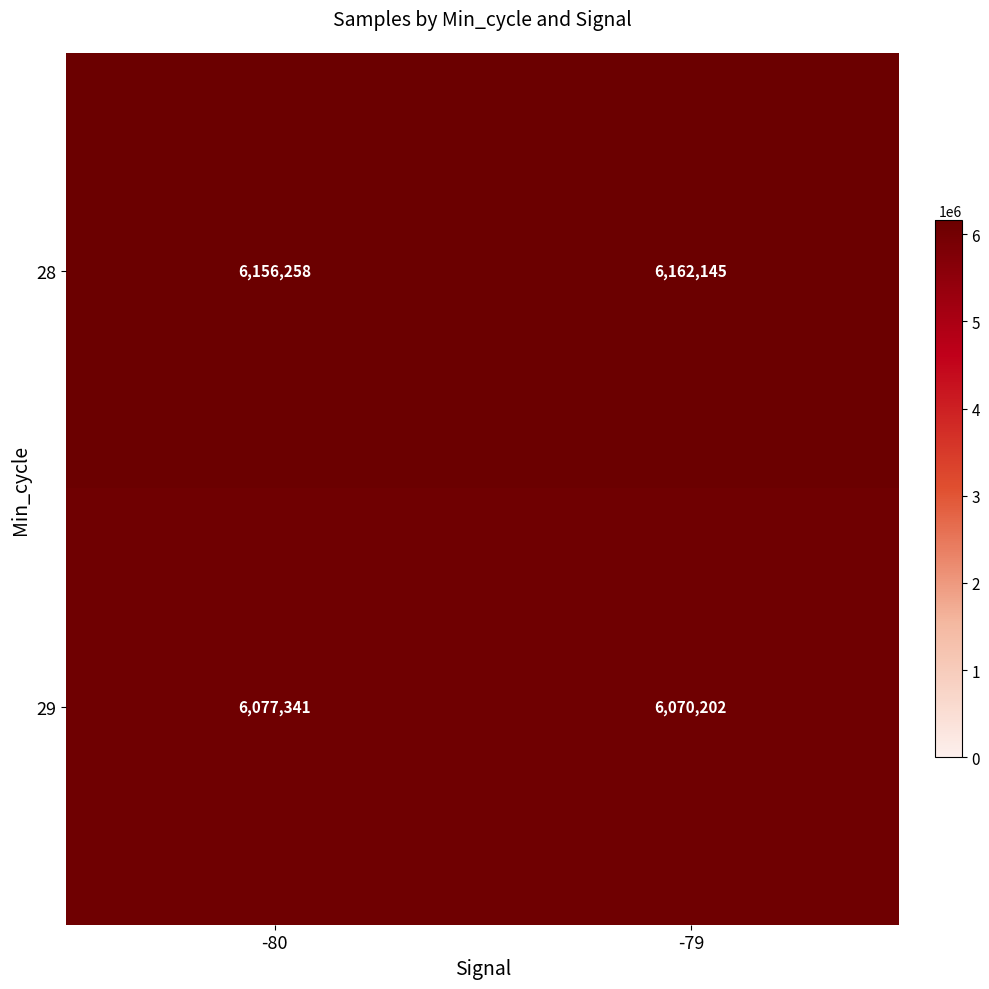

What is the total value across all series at -79?

12232347